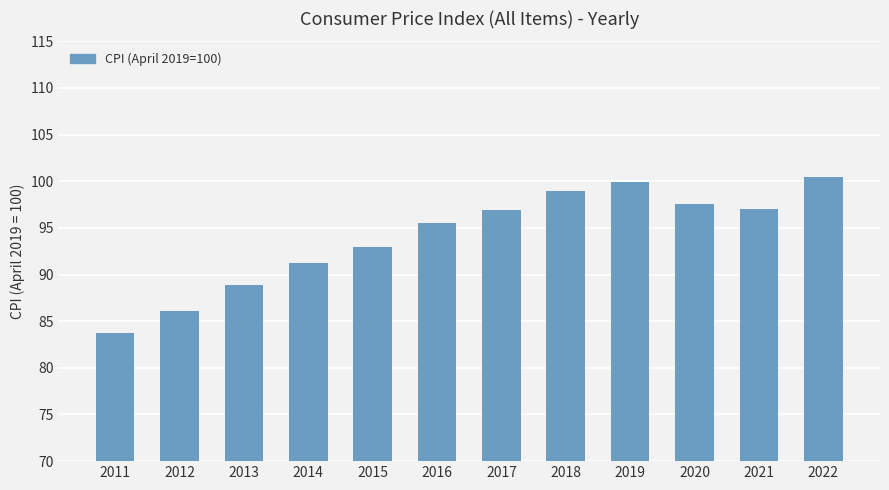

How many bars are there in total?

12